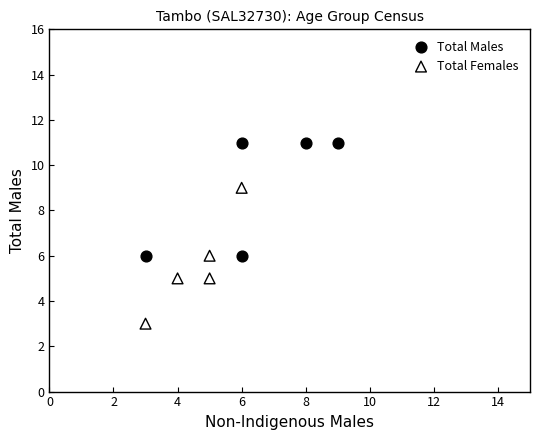

Which series has the widest spread of Y values?

Total Females